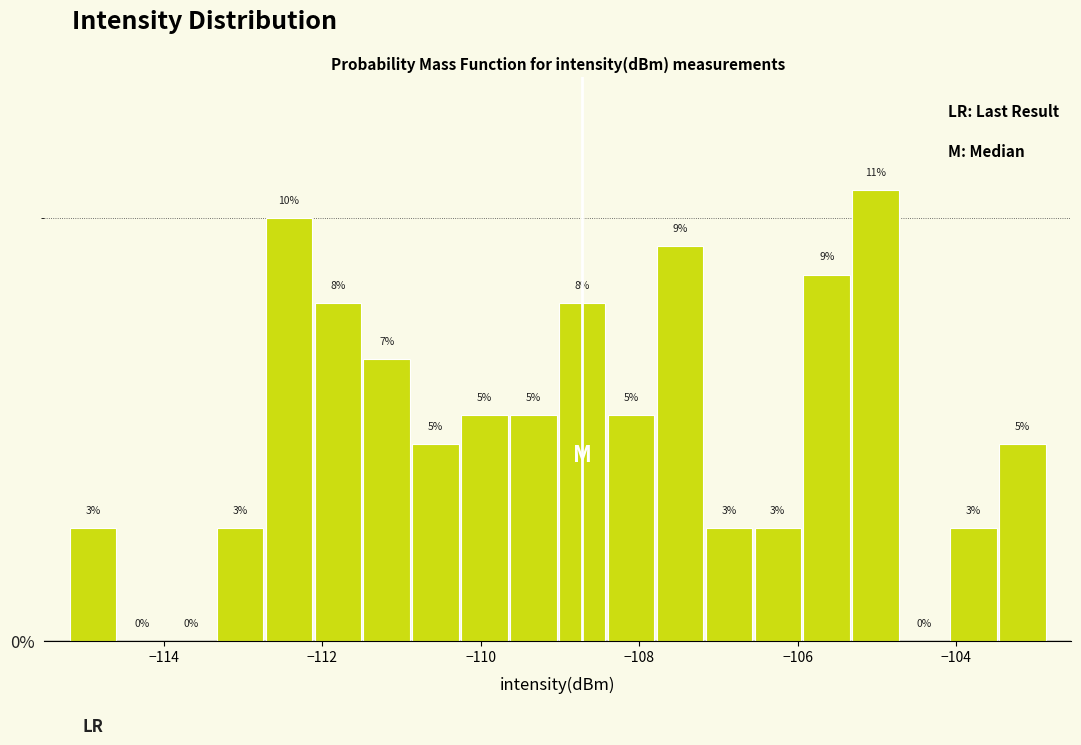

Around what value on the x-axis is the tallest bar? Give the approximate position of its centre, as read against the axis.

-105.0